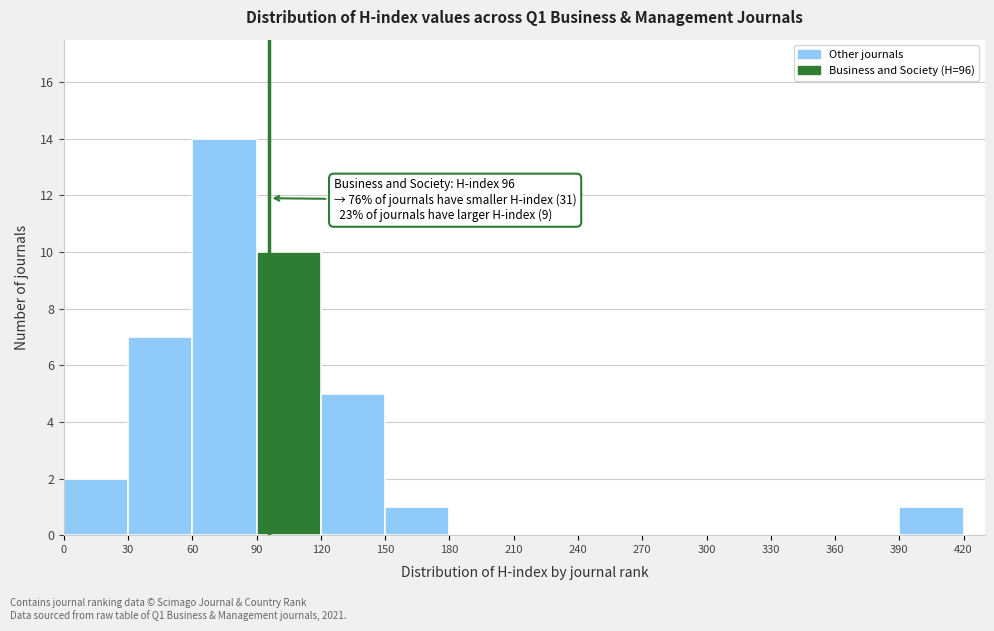

Which range on the x-axis has the tallest bar?

60 to 90